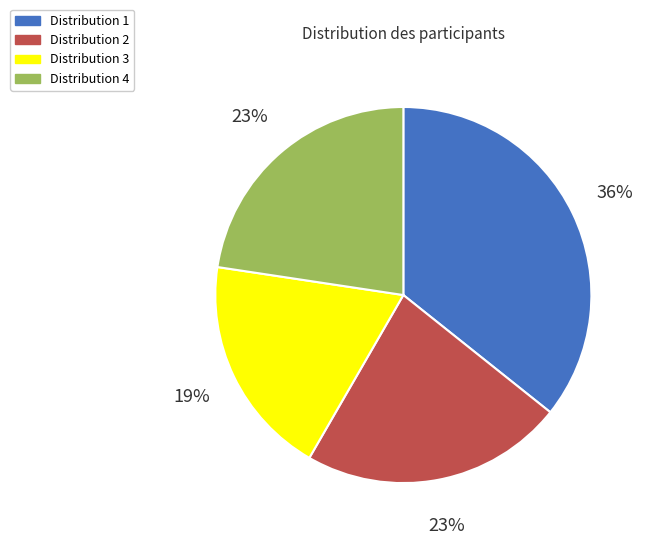

To the nearest percent, what is the difference between the largest and smallest slice percentages?

17%